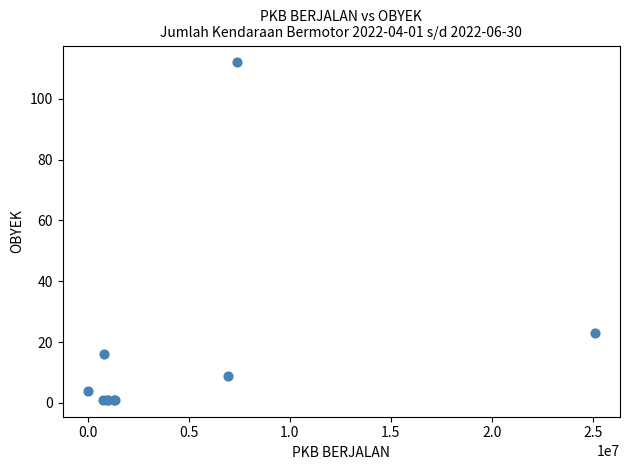

What Y value in the scatter plot is closest to 56?

23